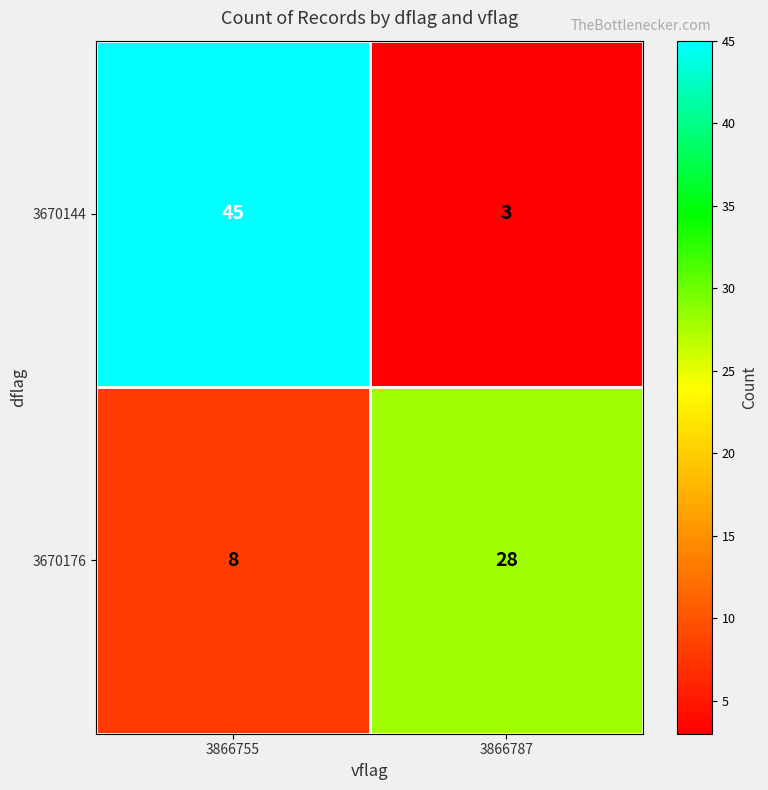

At which category does the chart reach its peak across all series?

3866755